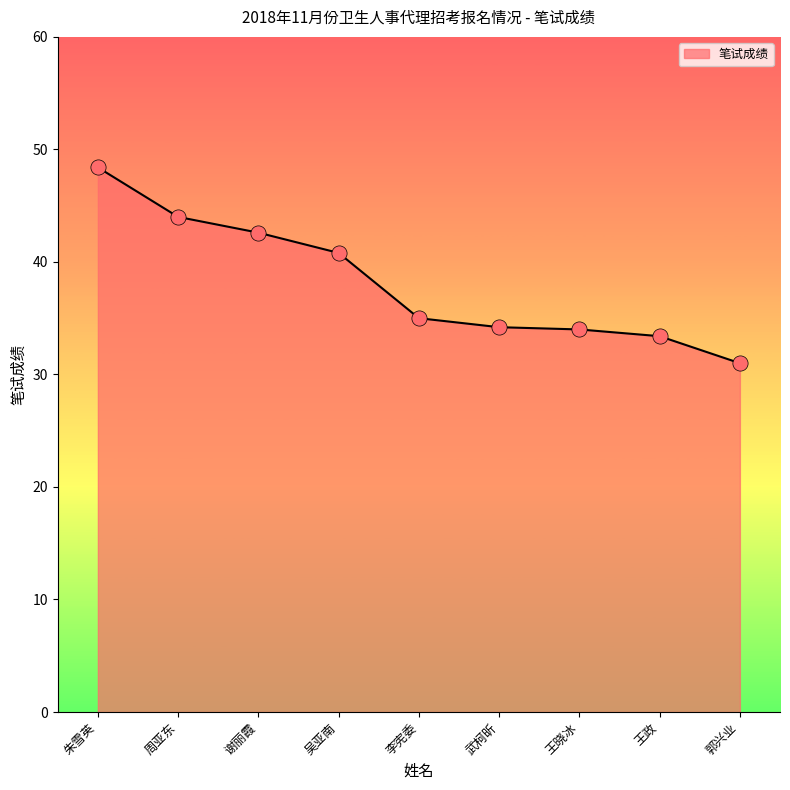

Which has a higher value, 朱雪英 or 王晓冰?

朱雪英